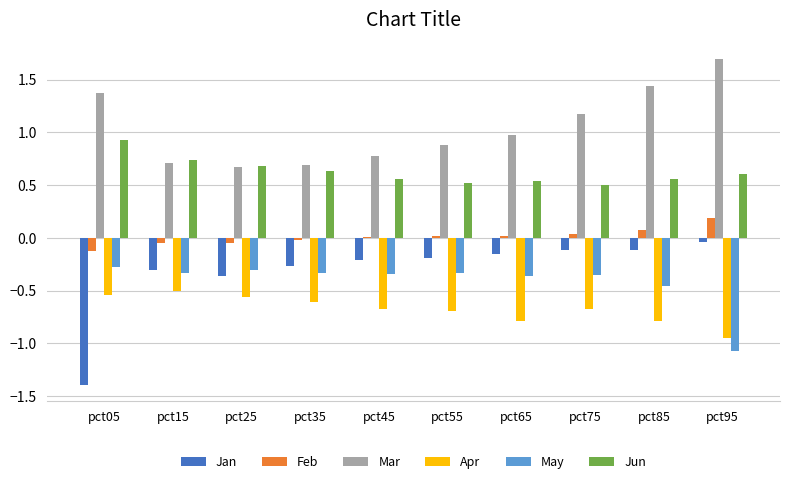

Which series has the largest total across all categories?

Mar